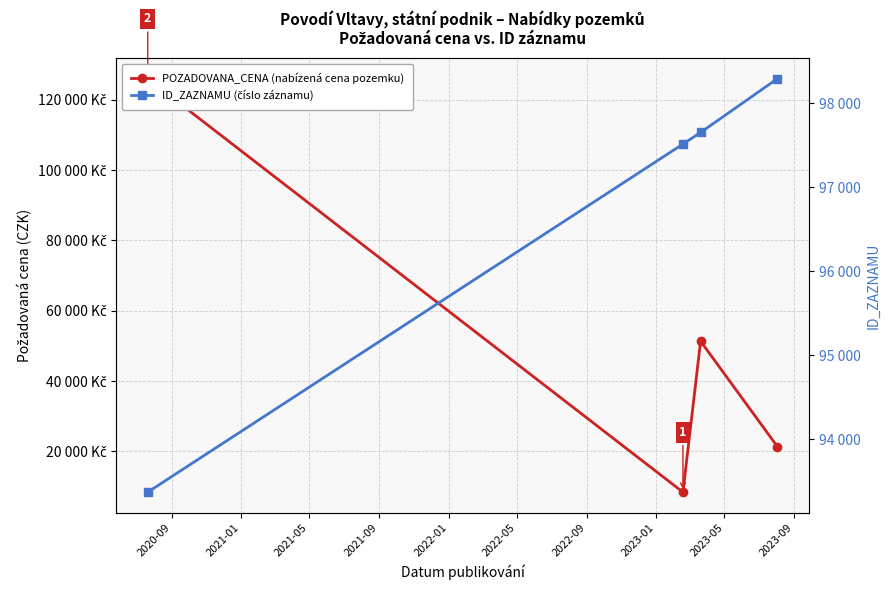

What is the difference between the maximum and minimum values in the POZADOVANA_CENA (nabízená cena pozemku) series?

117570